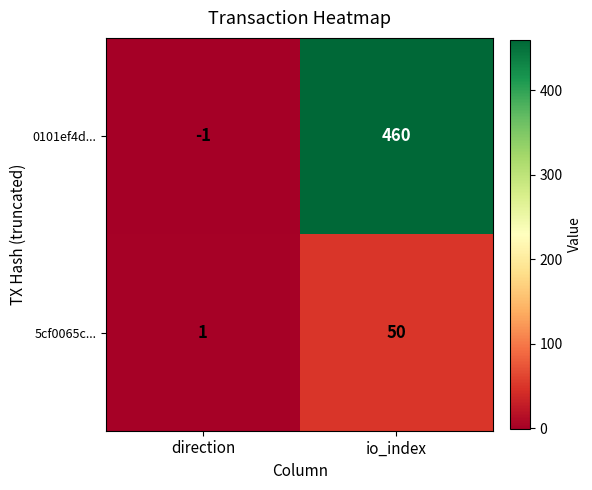

Rank the series at direction from highest to lowest value.

5cf0065c..., 0101ef4d...